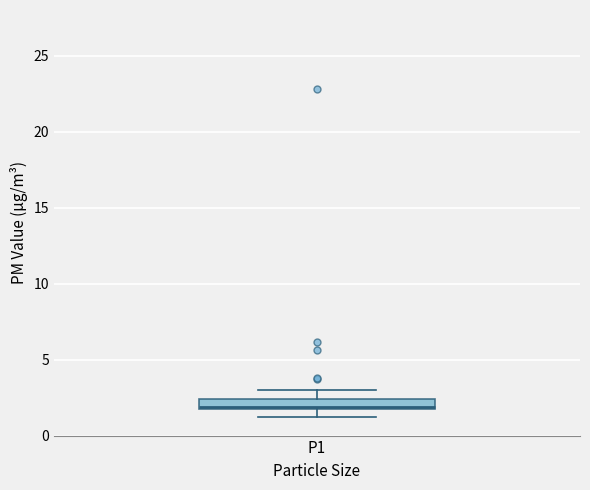

Where is the upper edge of the box for P1 on the y-axis? The values are not printed on the chart, so give them approximately, as read against the axis.

2.5